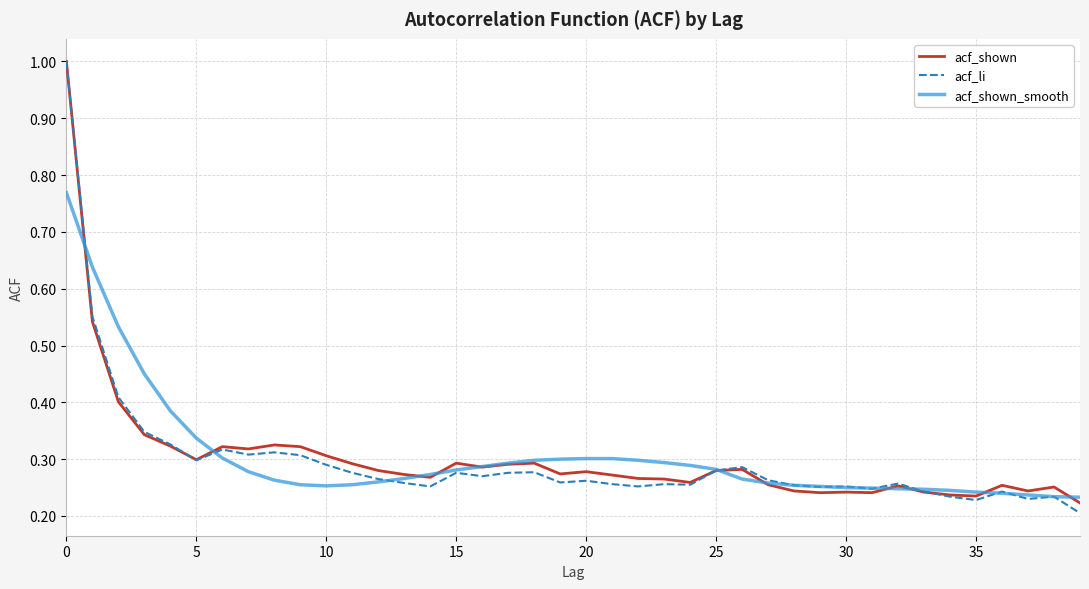

How many series are shown in this chart?

3